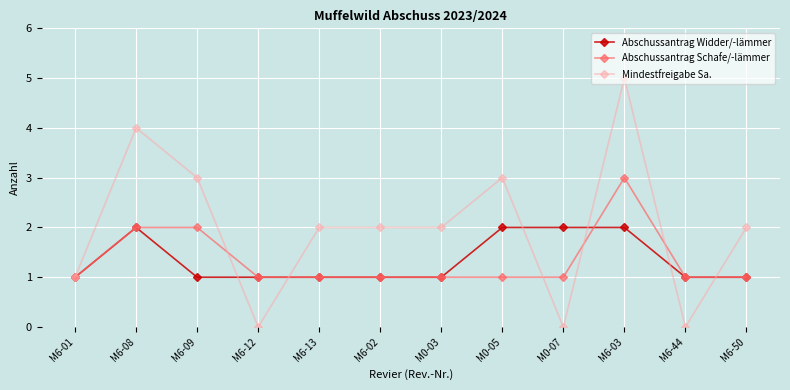

What is the total value across all series at M6-03?

10